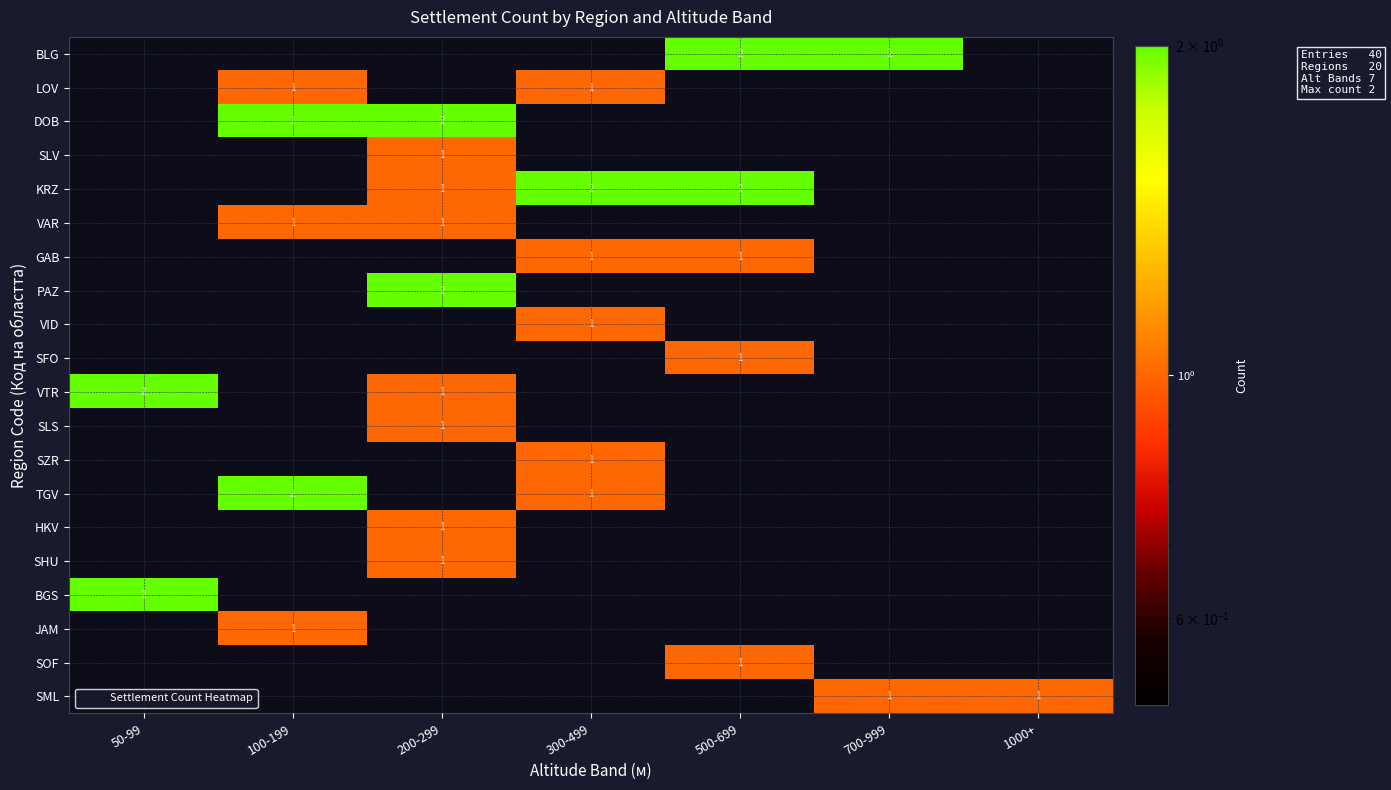

At how many categories does at least one series exceed 0?

7